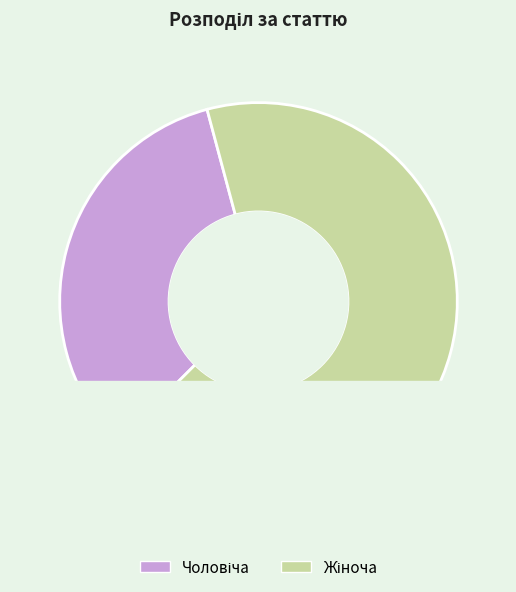

Which slice is the smallest?

Чоловіча